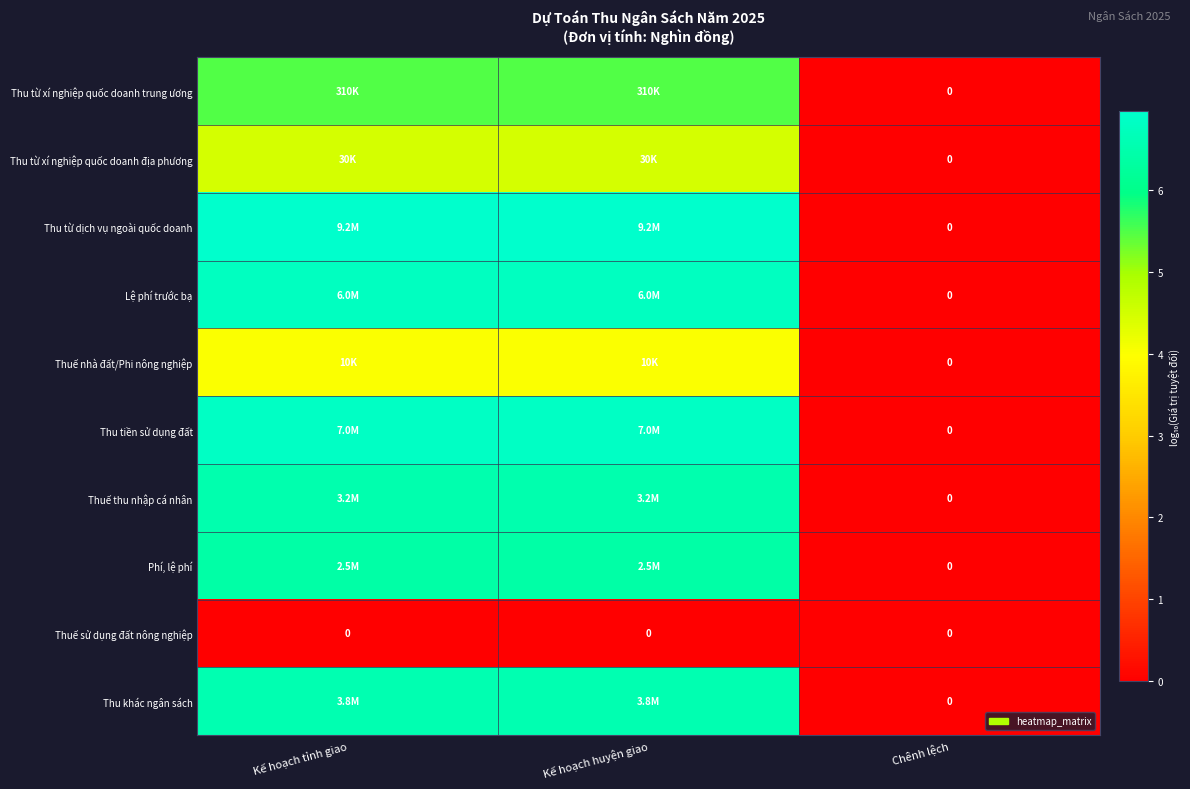

How many data points in Phí, lệ phí are less than 6?

1